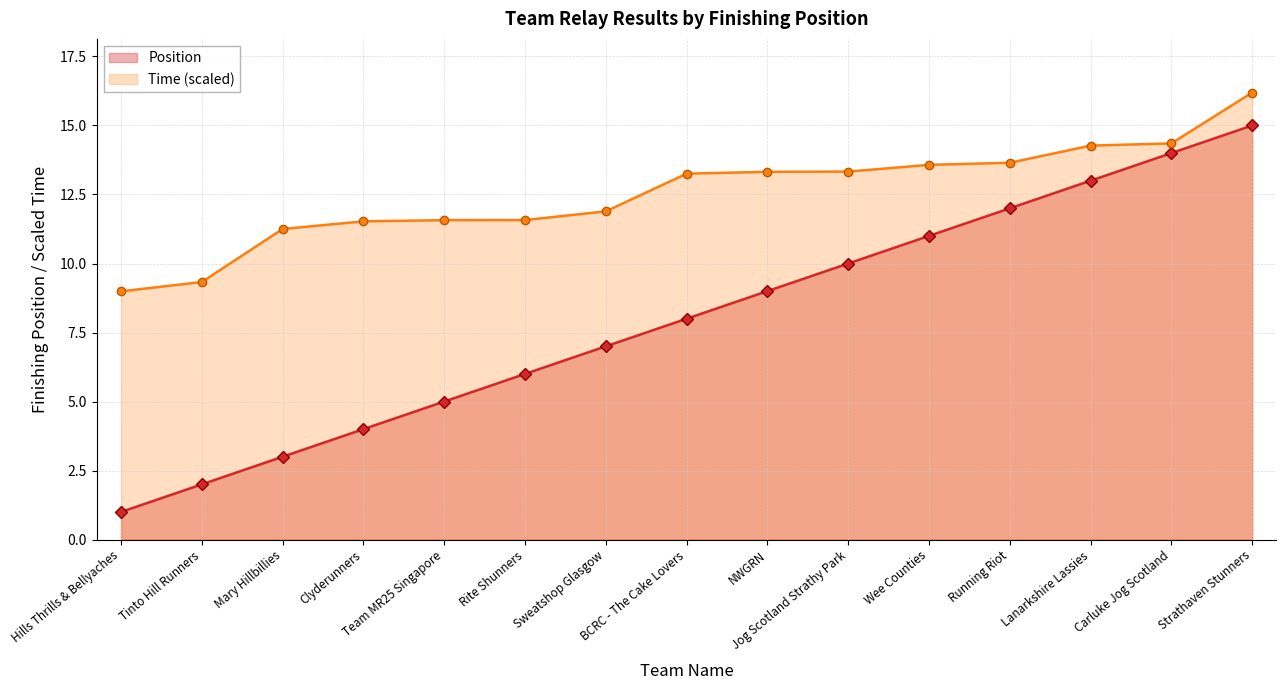

The value at Strathaven Stunners is 6. True or false?

False